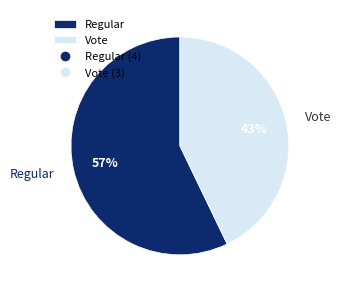

Is it true that Vote is 43% of the pie?

True